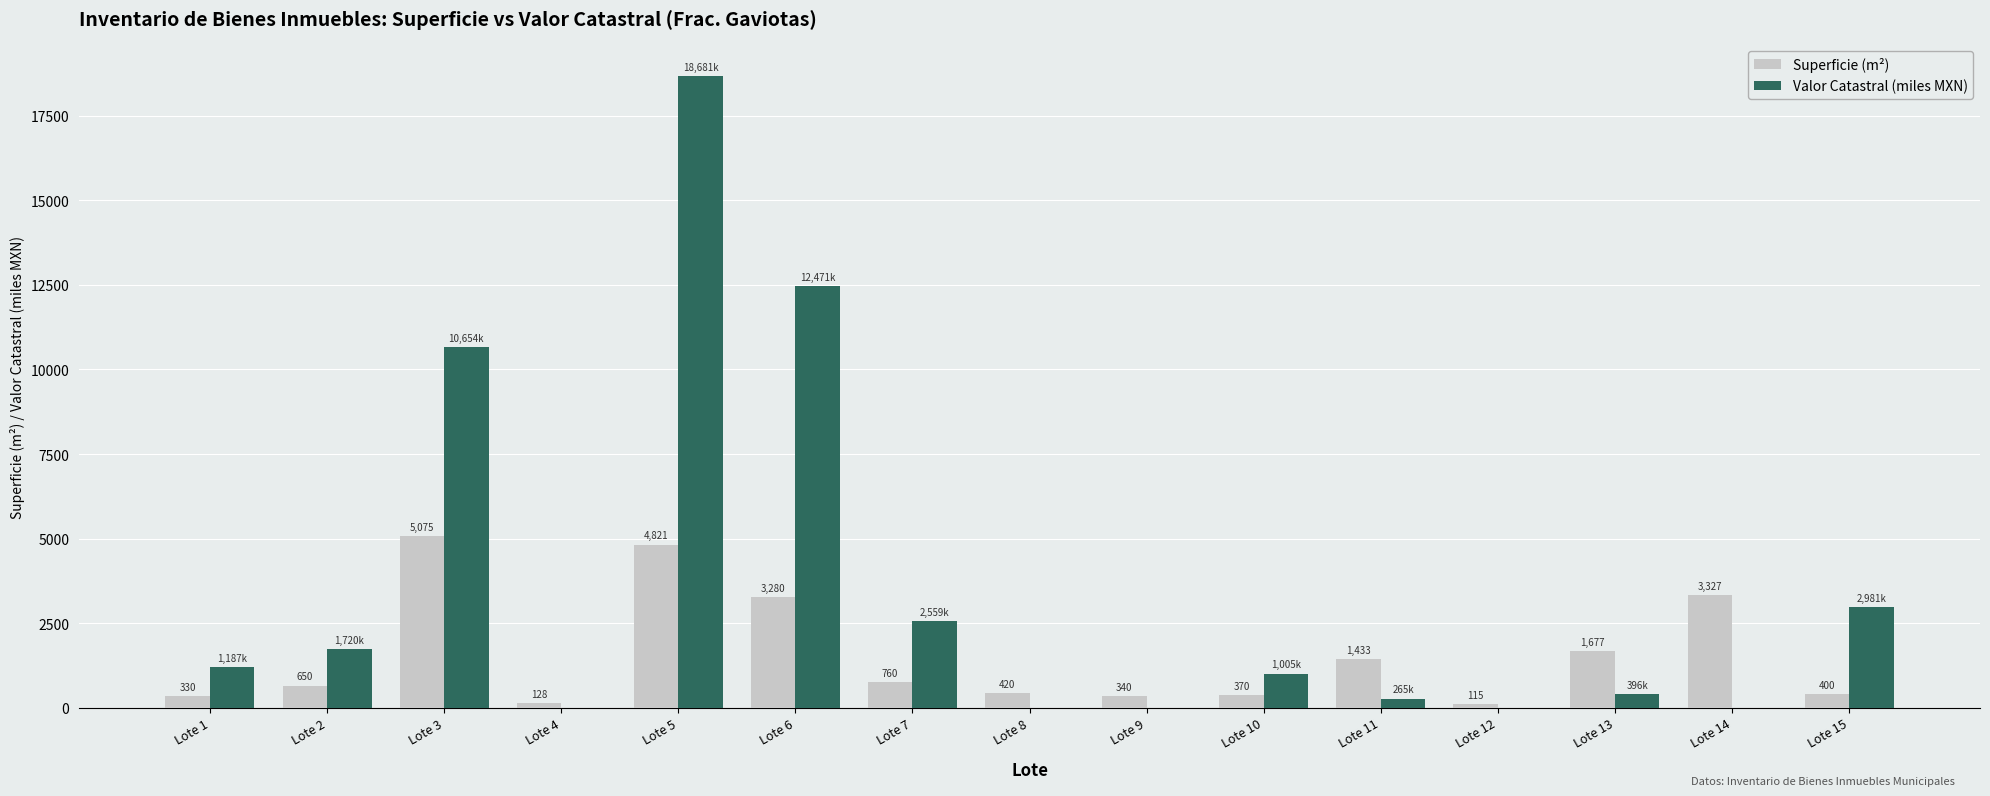

How many positive values does the Valor Catastral (miles MXN) series have?

10